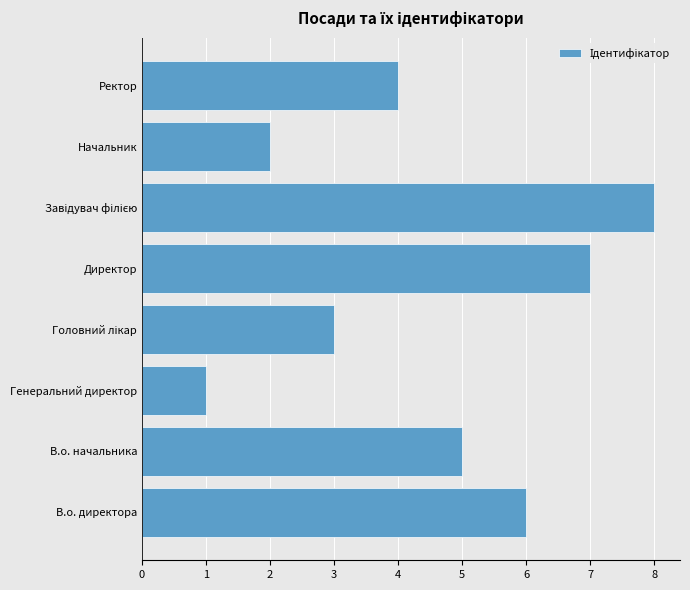

The chart shows a value of 7 at Директор. True or false?

True